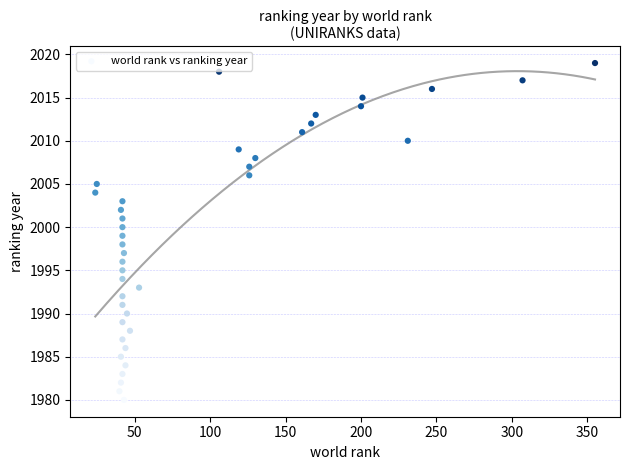

What is the range of X values (max minus min)?

331